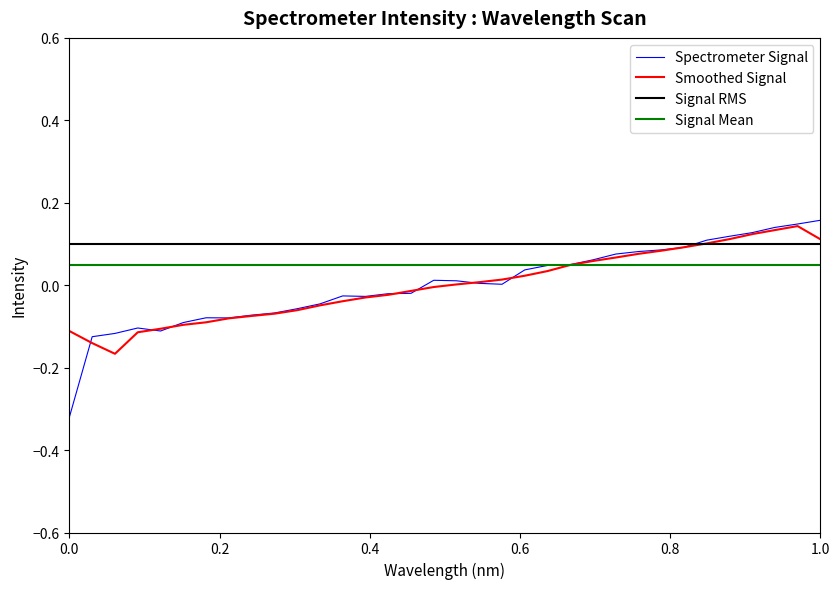

The value of Smoothed Signal at 0.0 is -0.1. True or false?

True